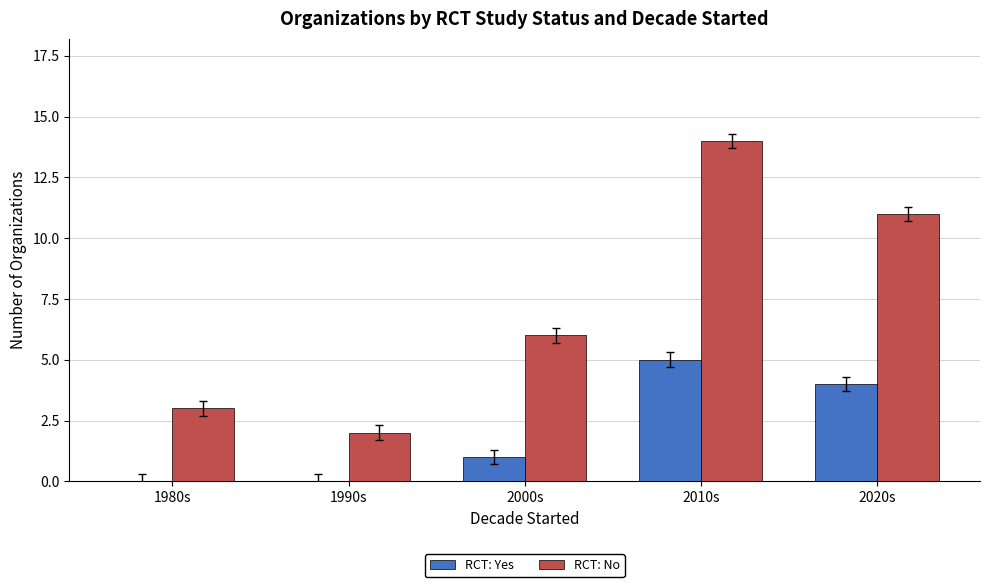

Reading left to right, extract all data points from this chart.

RCT: Yes: 0	0	1	5	4
RCT: No: 3	2	6	14	11